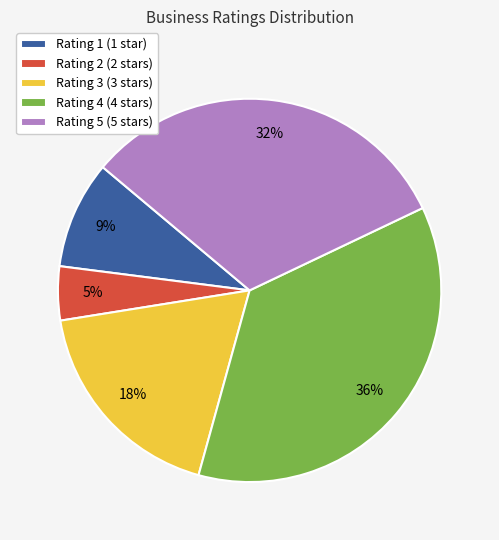

Count the number of slices in the pie.

5